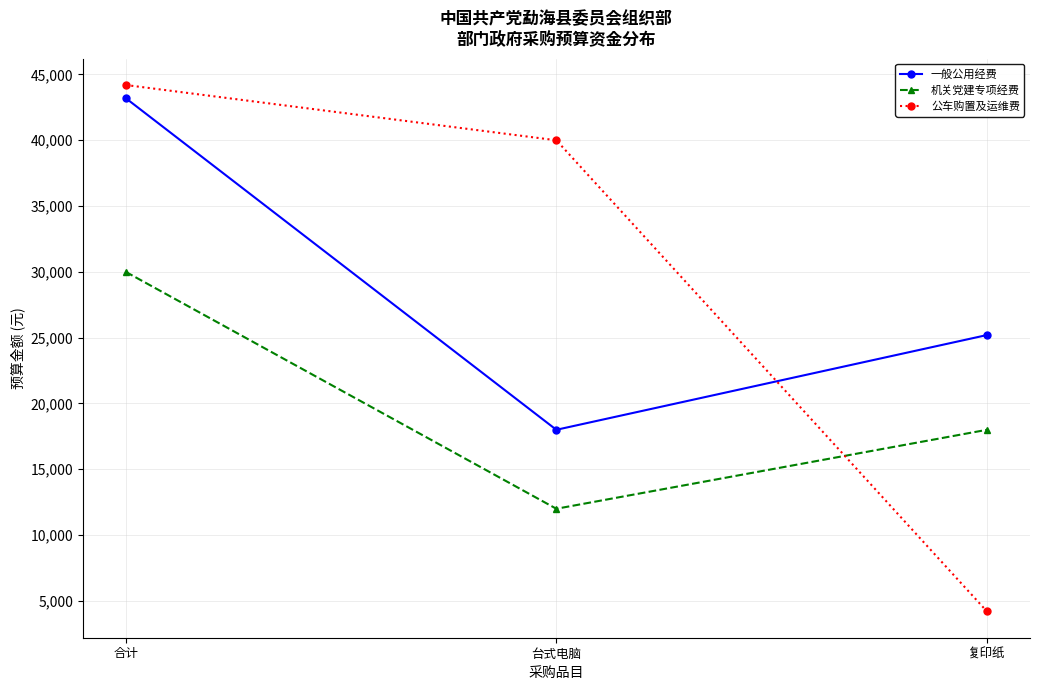

What is the value of the 机关党建专项经费 point at the 1st from the left?

30000